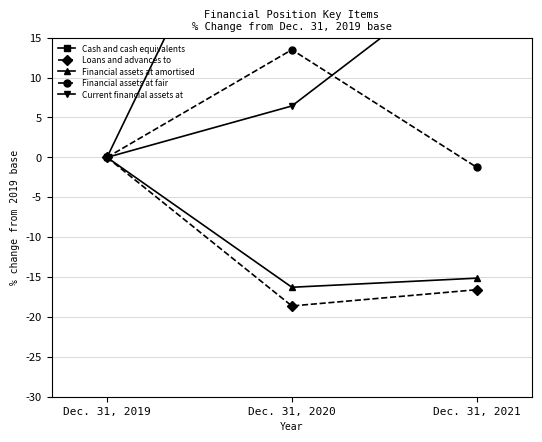

What is the value of the Financial assets at fair point at the 2nd from the left?

13.5